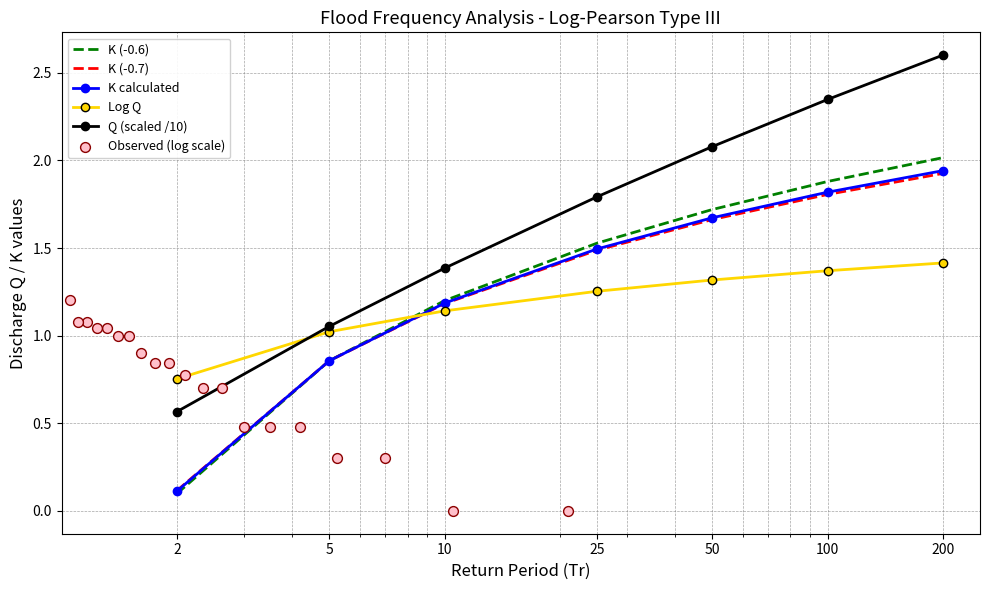

Is the value of K (-0.7) at 5 greater than the value of K (-0.6) at 200?

No